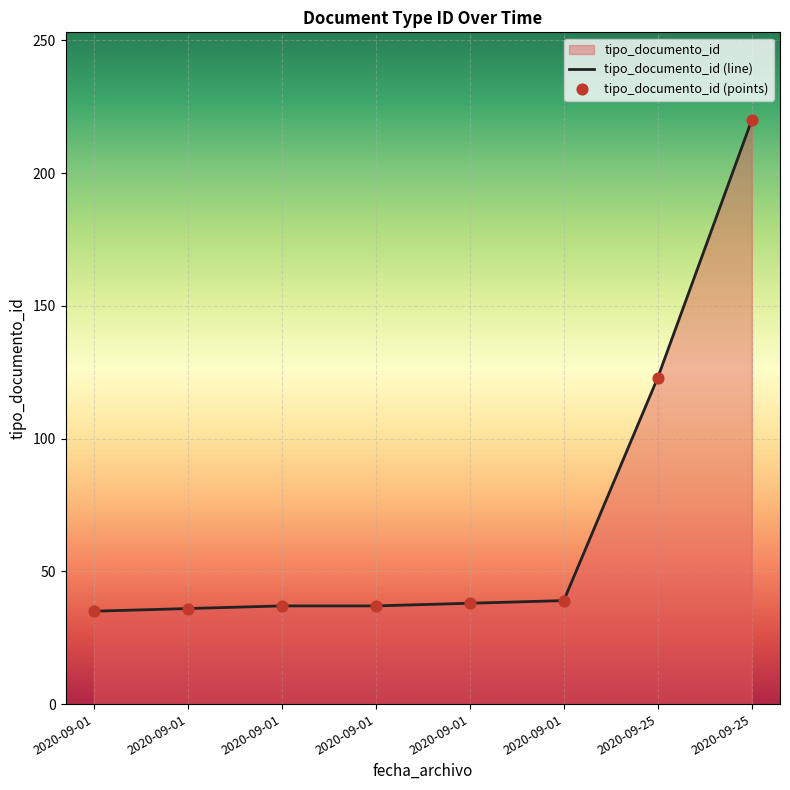

Approximately how many times larger is the value at 2020-09-01 compared to 2020-09-01?

1.1